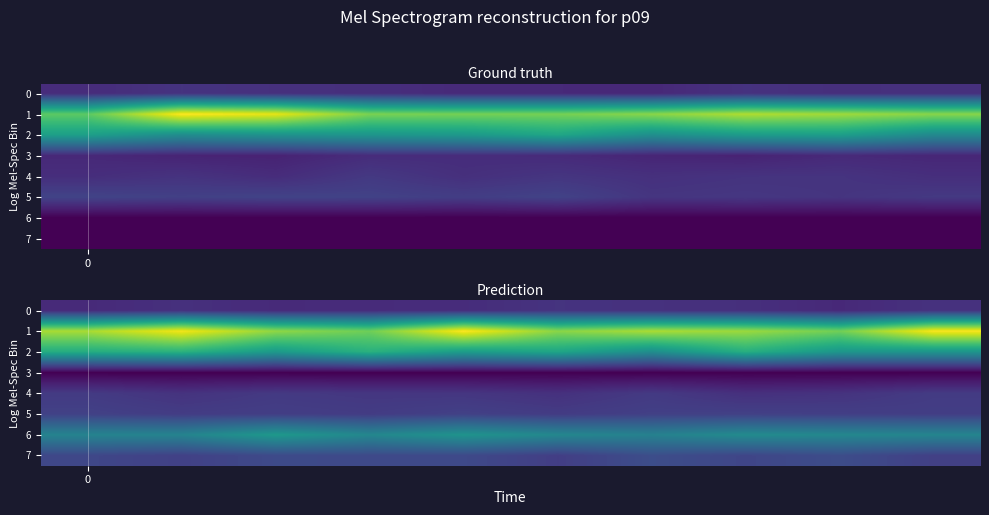

Which series has the largest total across all categories?

1